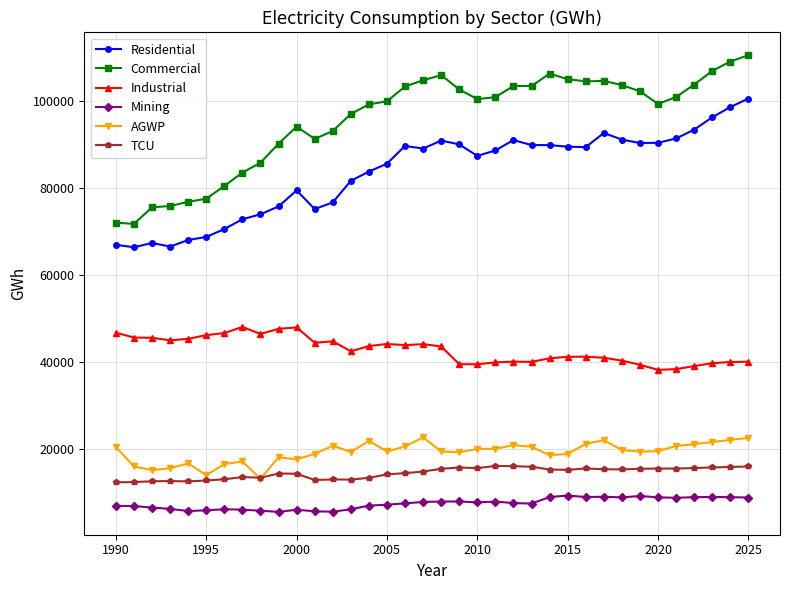

What is the value of the AGWP point at the 8th from the left?

17247.0